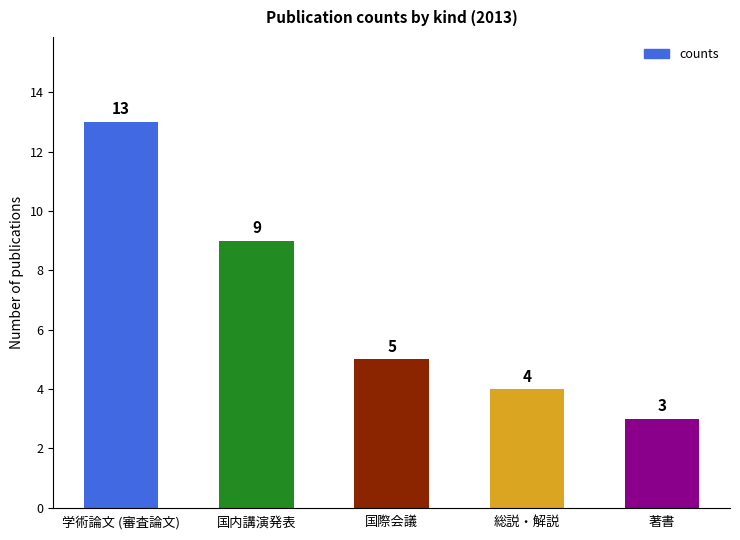

Which category has the highest value across all series?

学術論文 (審査論文)